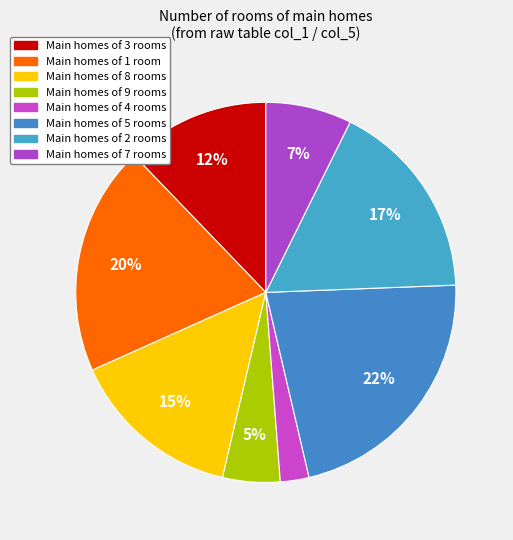

How many slices are in this pie chart?

8